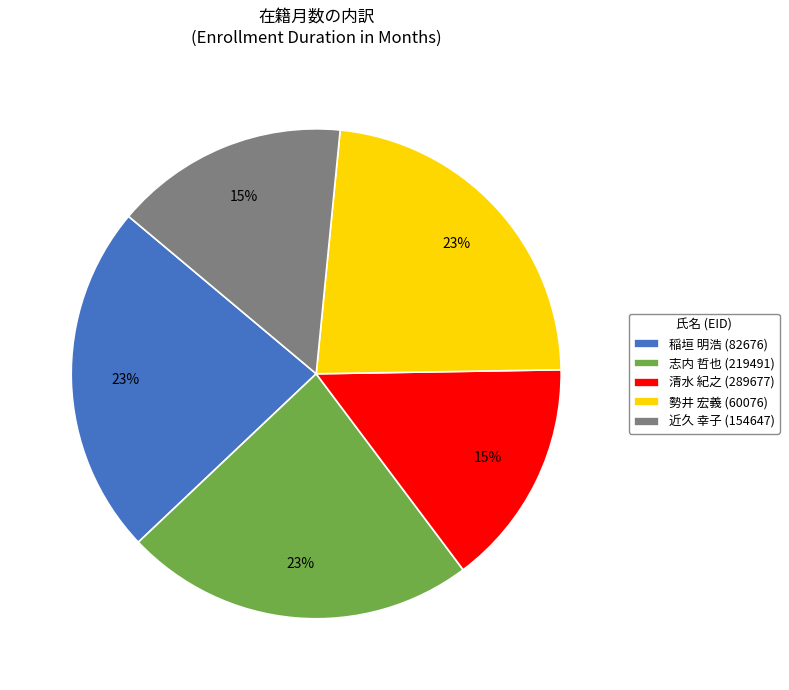

What percentage is the 清水 紀之 (289677) slice, to the nearest percent?

15%